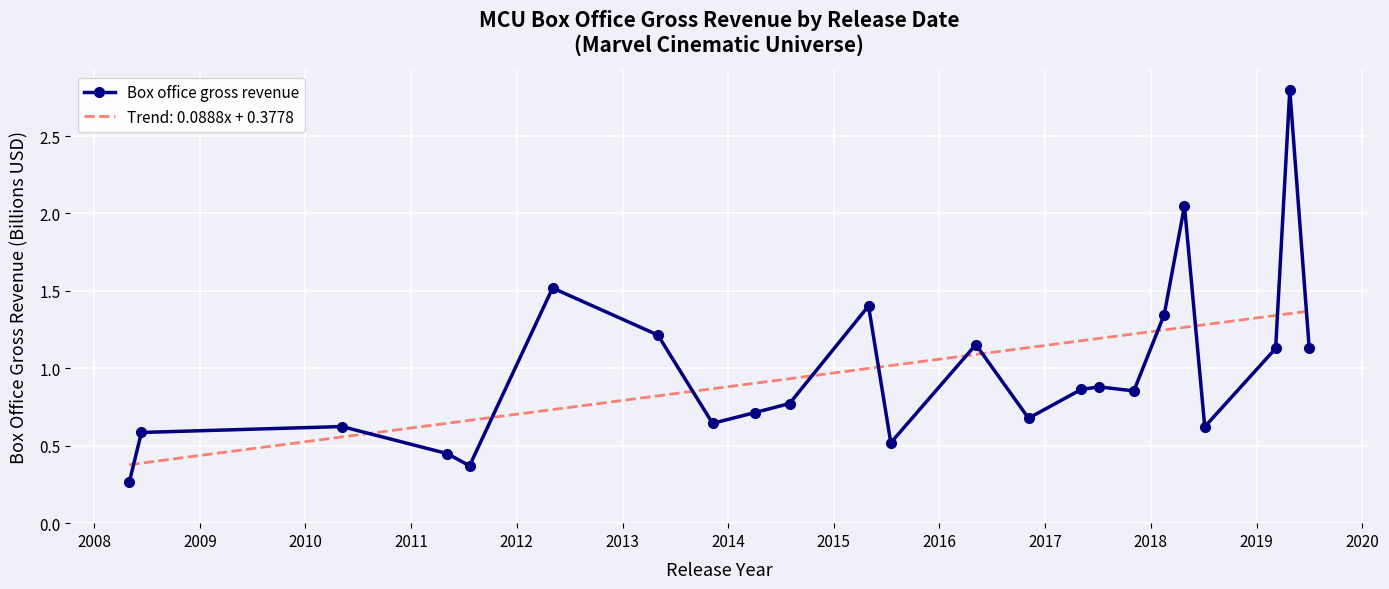

List the series in order of their peak value, highest first.

Box office gross revenue, Trend: 0.0888x + 0.3778